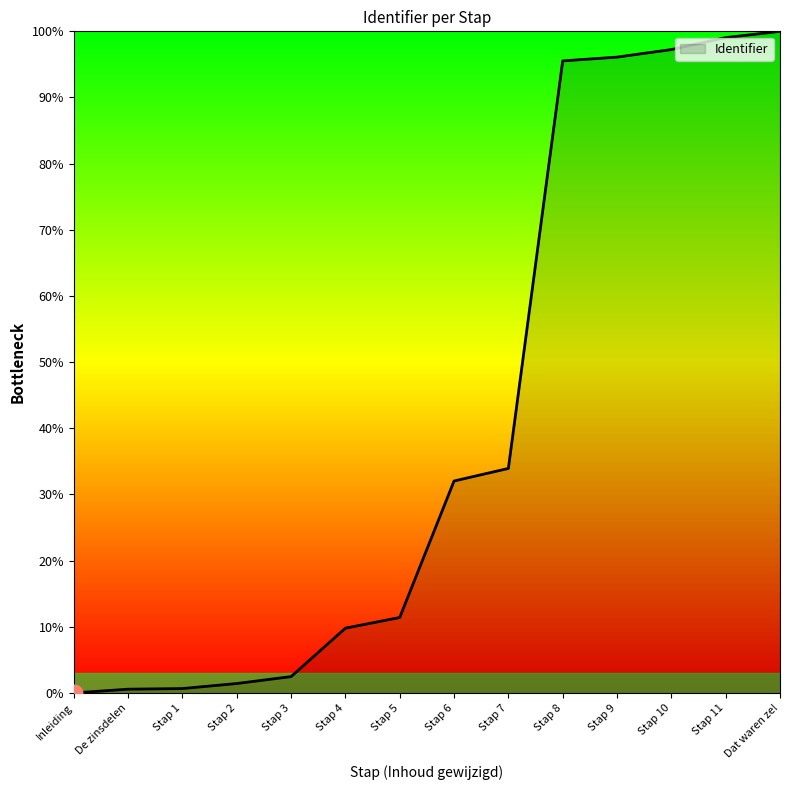

What is the difference between the second highest and second lowest values?

98.5